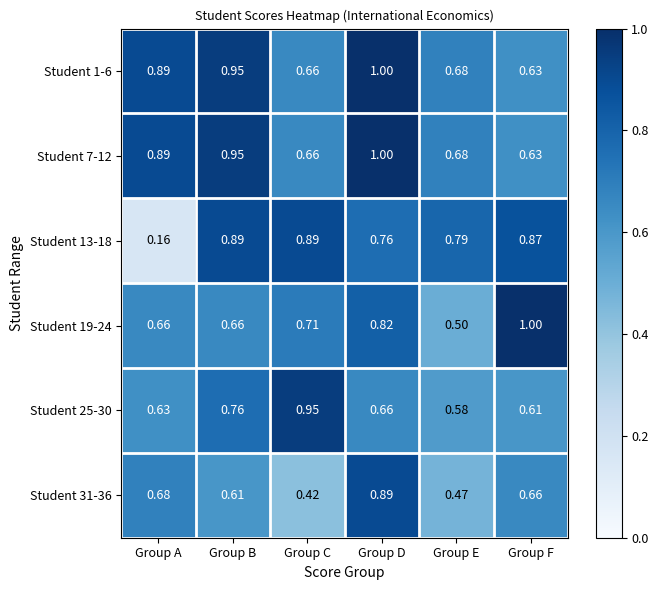

At which label does Student 19-24 reach its minimum?

Group E